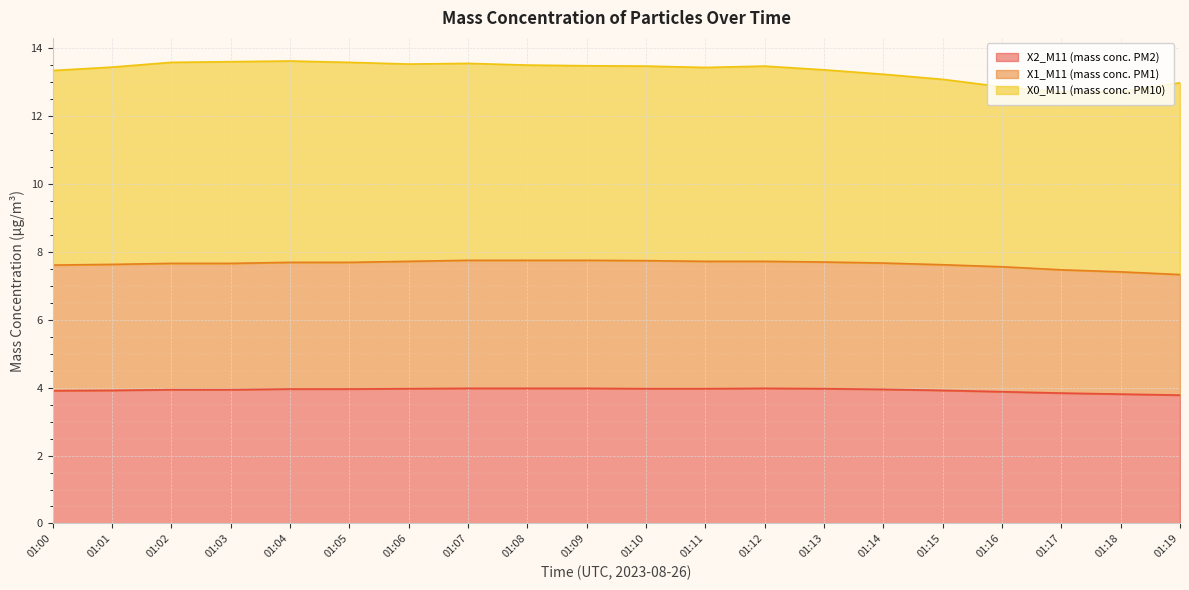

At which label is X1_M11 (mass conc. PM1) closest to 7?

01:19